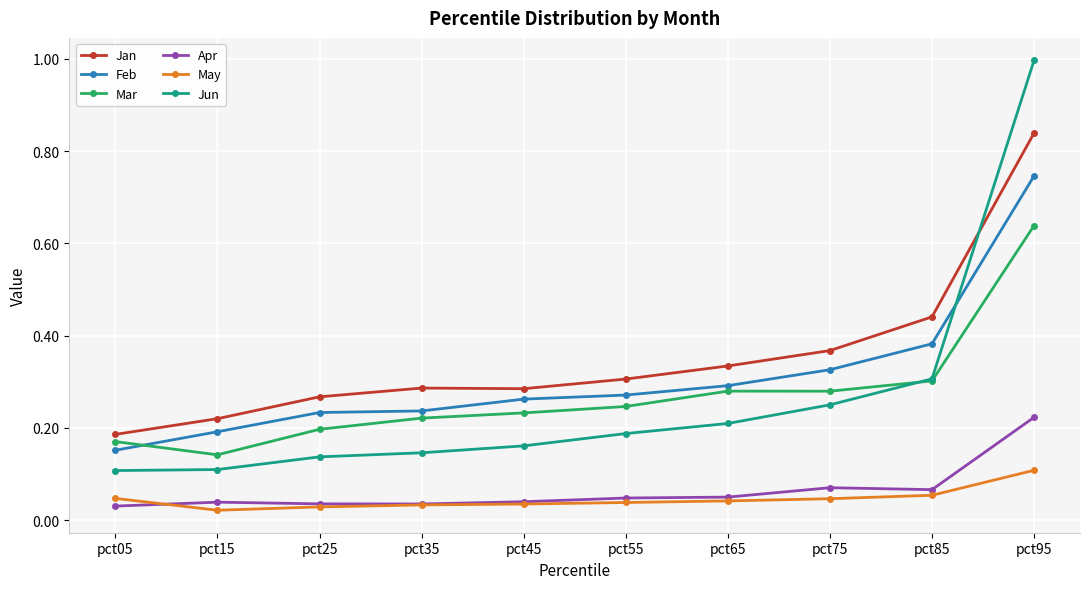

In Jan, how many points are lower than both neighbors (excluding endpoints)?

1